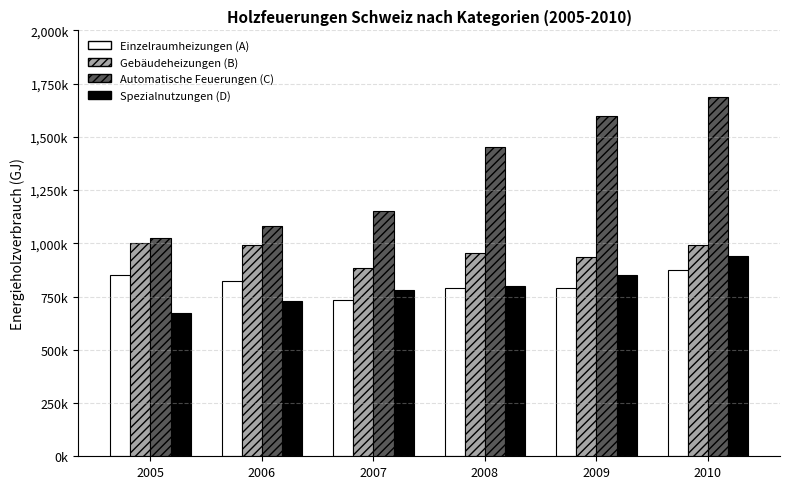

What are all the series names shown in the legend?

Einzelraumheizungen (A), Gebäudeheizungen (B), Automatische Feuerungen (C), Spezialnutzungen (D)